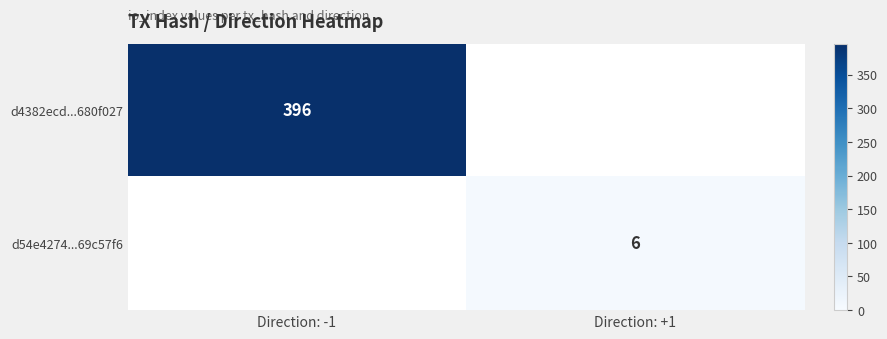

Is it true that d4382ecd...680f027 equals 266 at Direction: -1?

False